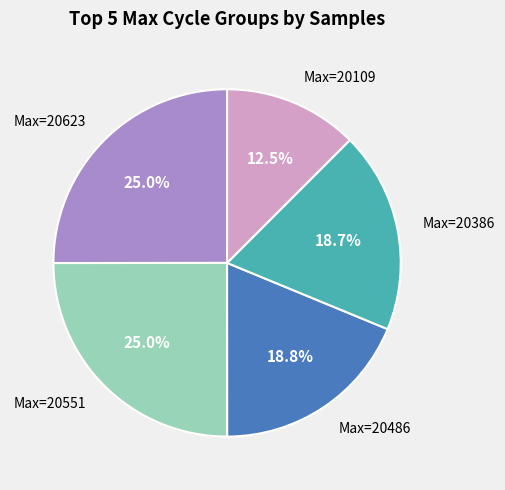

Is there a majority slice in this chart?

No